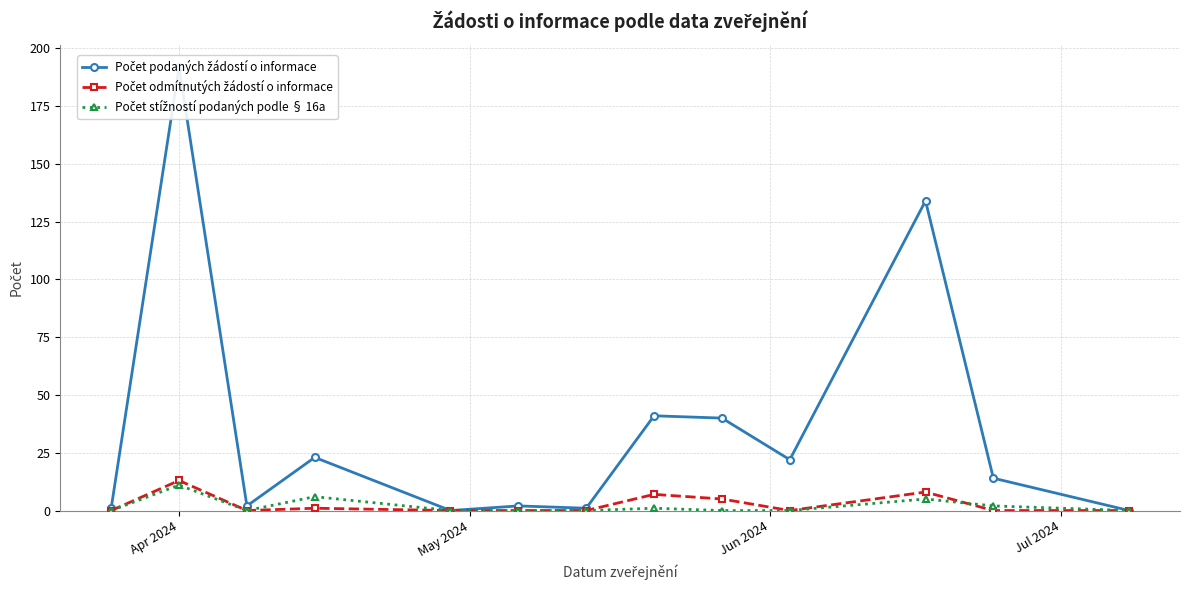

Is the value of Počet stížností podaných podle § 16a at 11 greater than the value of Počet odmítnutých žádostí o informace at 10?

No